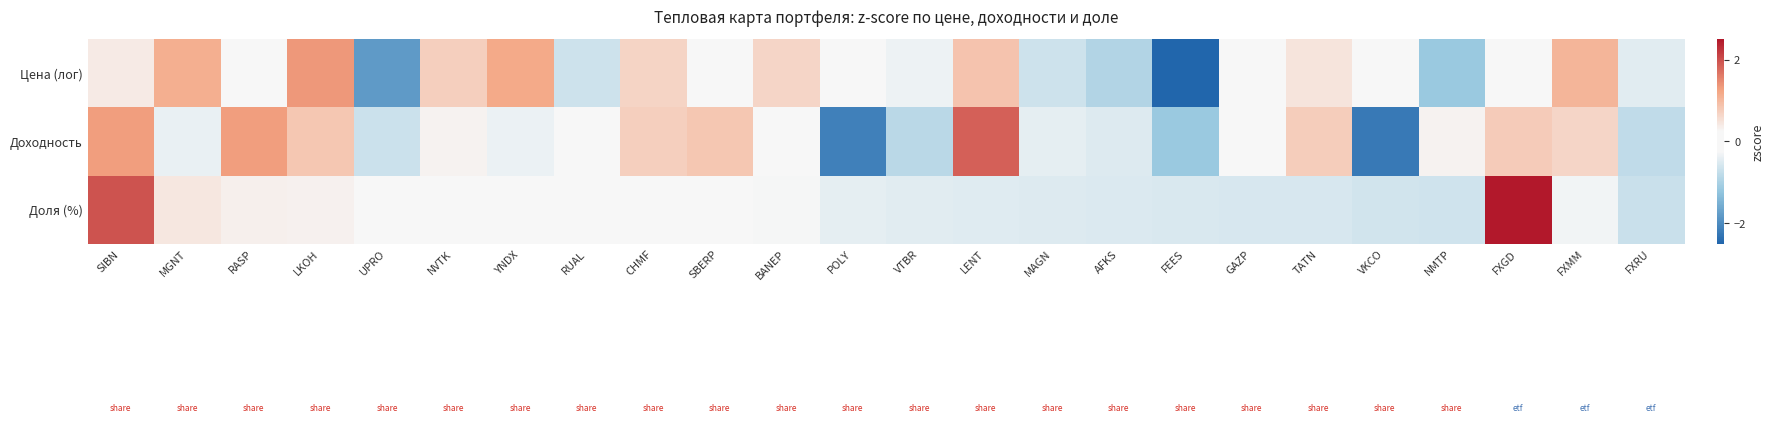

At which category is the sum across all series the highest?

FXGD